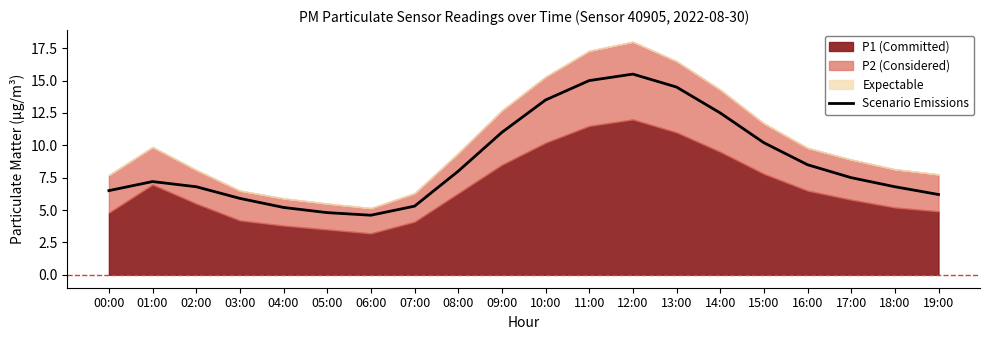

The chart shows a value of 8.0 at 04:00. True or false?

False